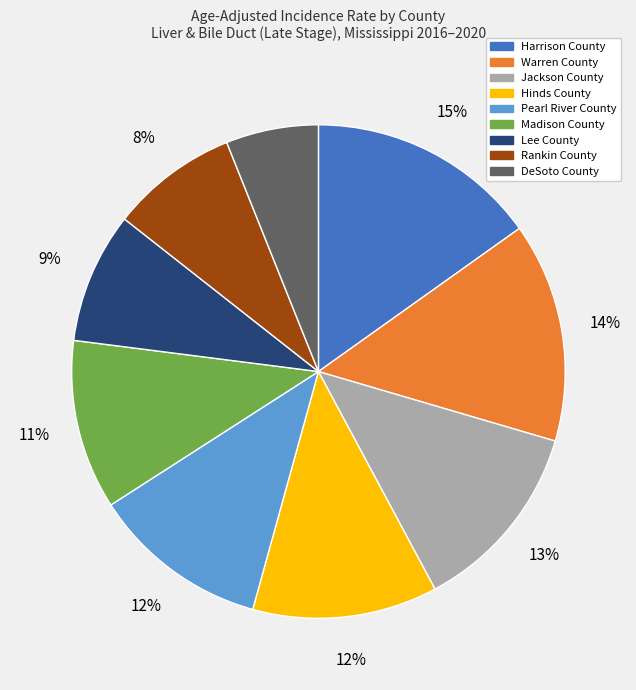

Which category has the smallest portion of the pie?

DeSoto County